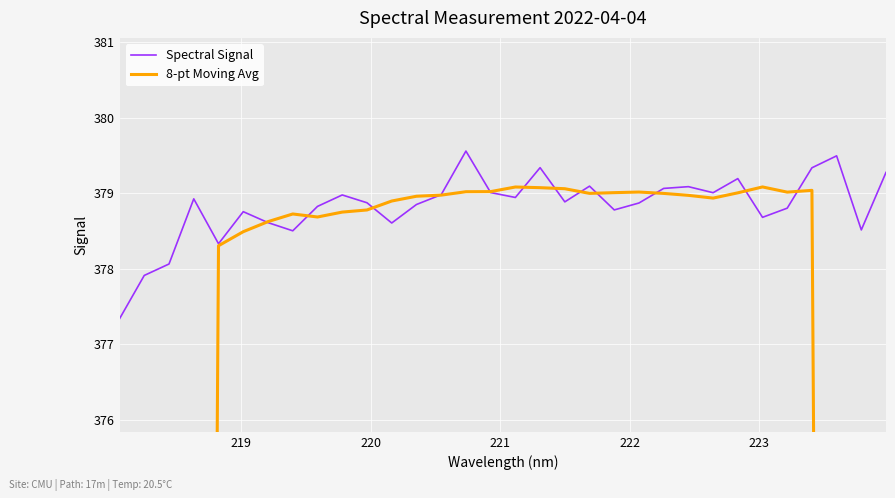

What is the minimum value for Spectral Signal?

377.3